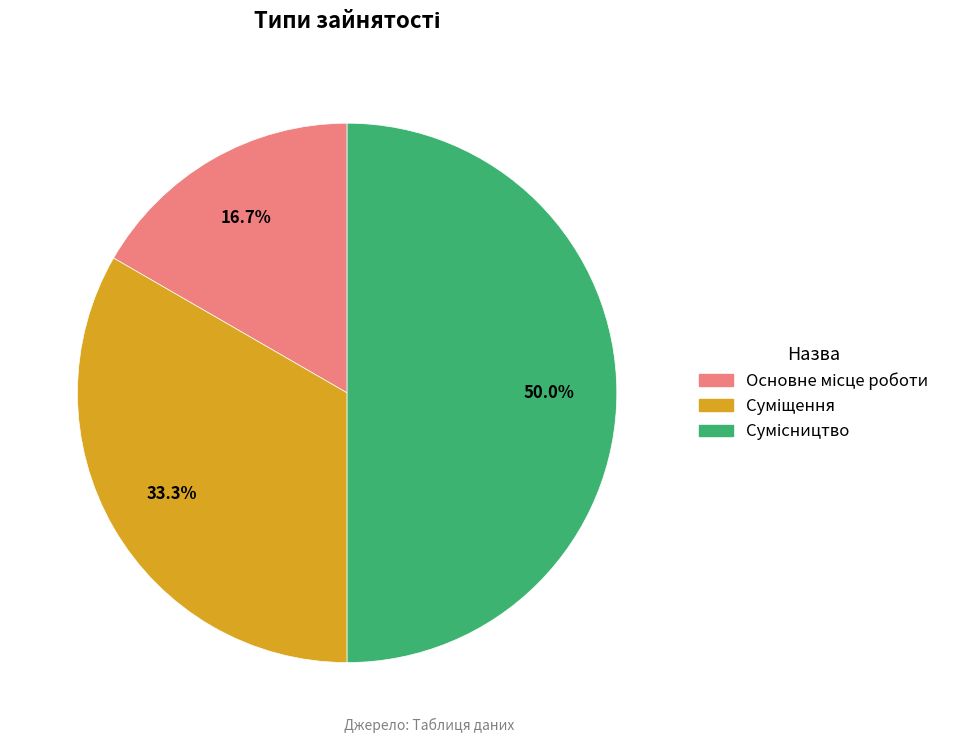

To the nearest percent, what portion does Суміщення represent?

33%